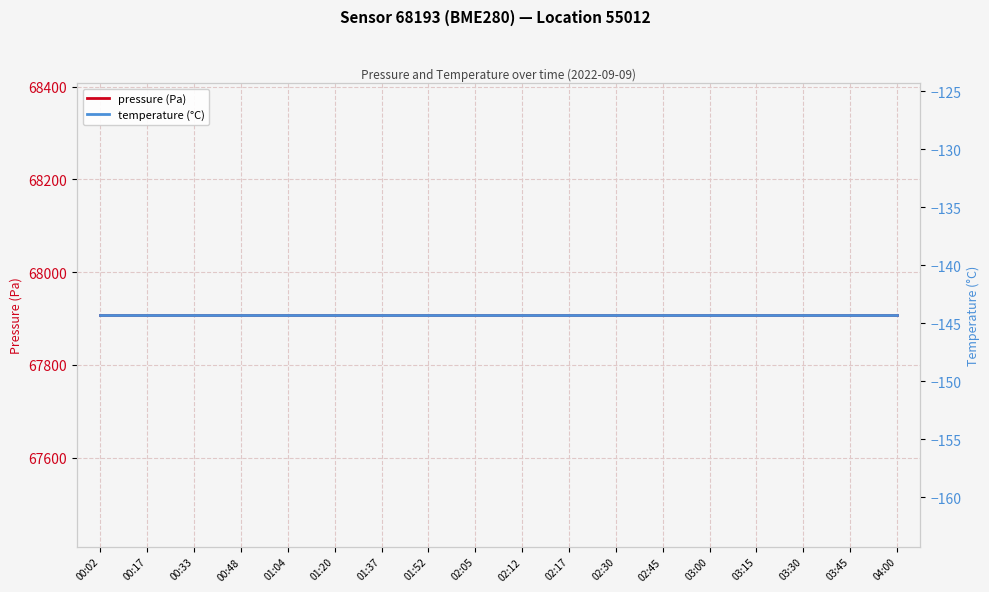

At which label is pressure (Pa) closest to 67907?

00:02